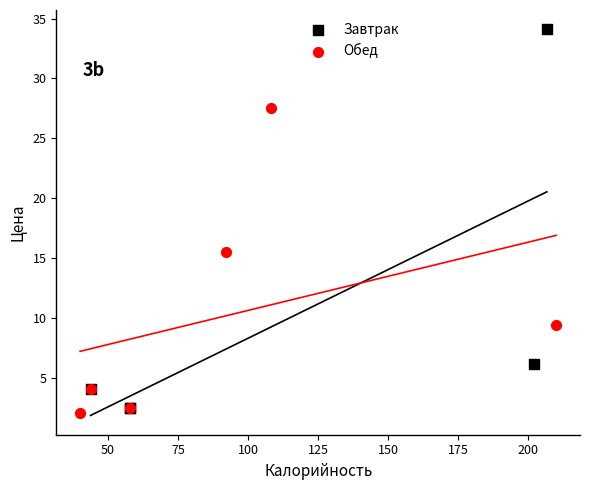

Which series has the widest spread of Y values?

Завтрак